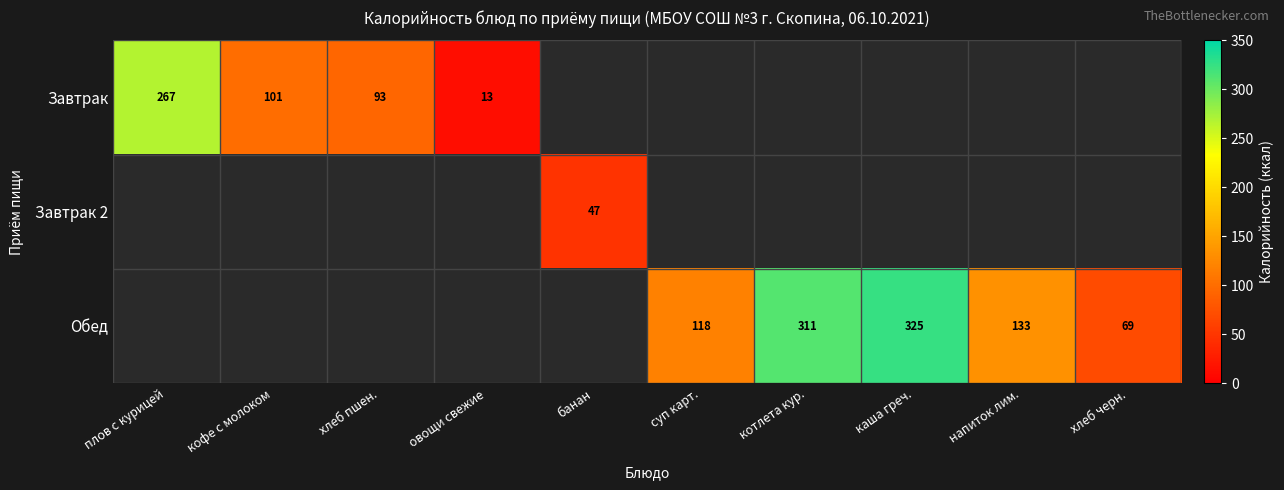

Is it true that Завтрак equals 100.6 at кофе с молоком?

True